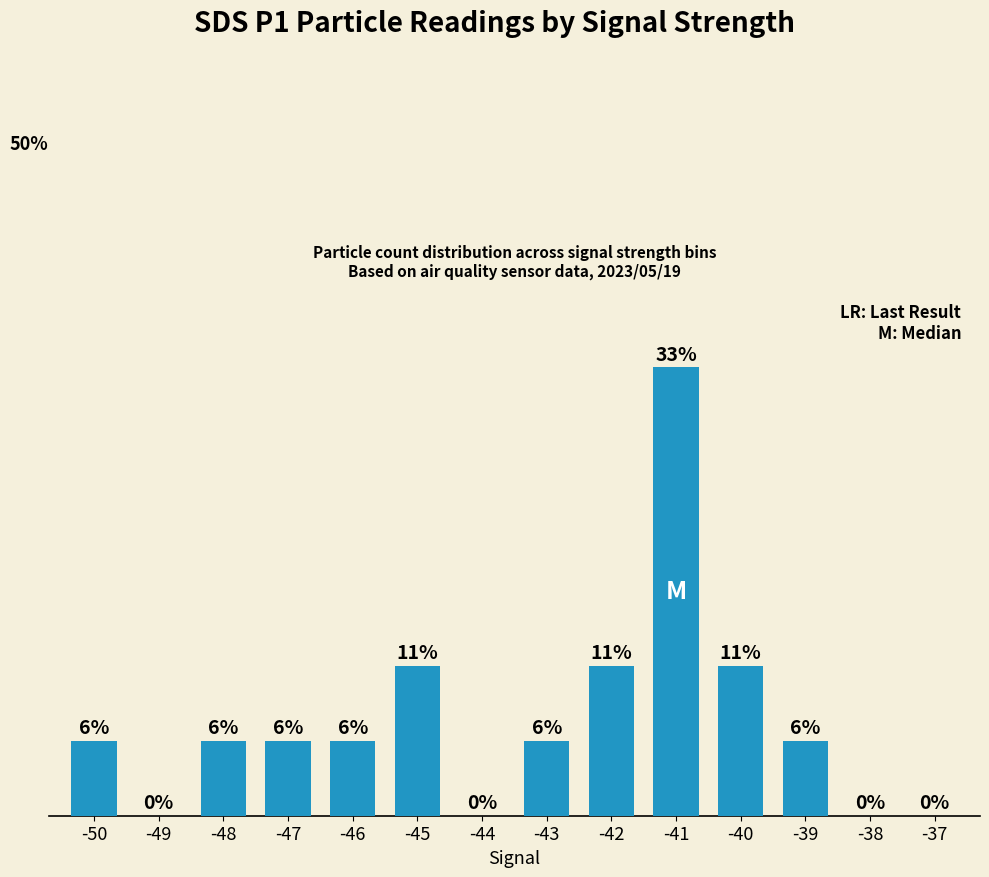

Reading left to right, transcribe all the data shown in this chart.

-50=1	-49=0	-48=1	-47=1	-46=1	-45=2	-44=0	-43=1	-42=2	-41=6	-40=2	-39=1	-38=0	-37=0